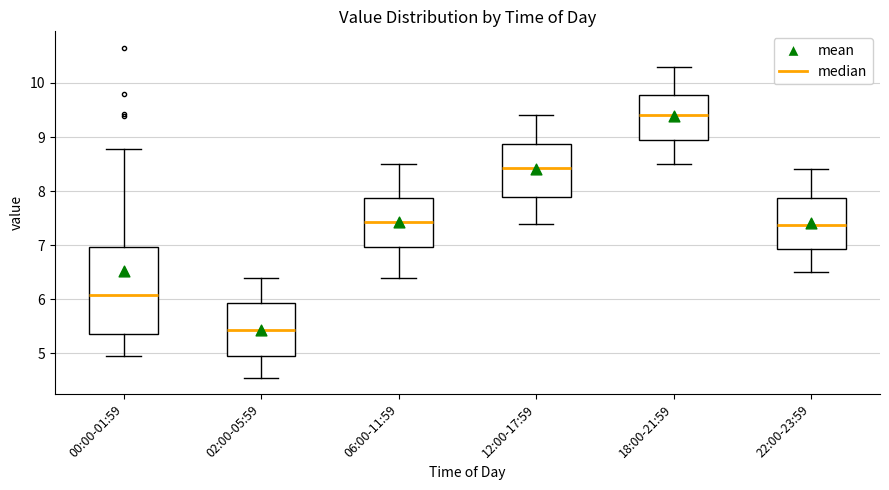

Reading left to right, transcribe this box plot: for each box, give where its median line is, the range the box spans, and where its two whiskers end, as read against the y-axis. The values are not printed on the chart, so give them approximately, as read against the axis.

00:00-01:59: median 6.1, box 5.4 to 7.0, whiskers 5.0 to 8.8
02:00-05:59: median 5.4, box 5.0 to 5.9, whiskers 4.6 to 6.4
06:00-11:59: median 7.4, box 7.0 to 7.9, whiskers 6.4 to 8.5
12:00-17:59: median 8.4, box 7.9 to 8.9, whiskers 7.4 to 9.4
18:00-21:59: median 9.4, box 9.0 to 9.8, whiskers 8.5 to 10.3
22:00-23:59: median 7.4, box 6.9 to 7.9, whiskers 6.5 to 8.4